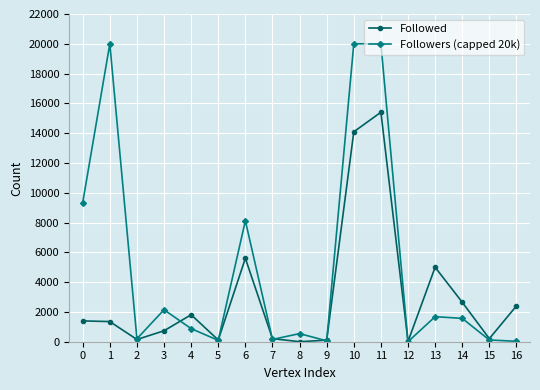

Is it true that Followers (capped 20k) equals 1681 at 13?

True